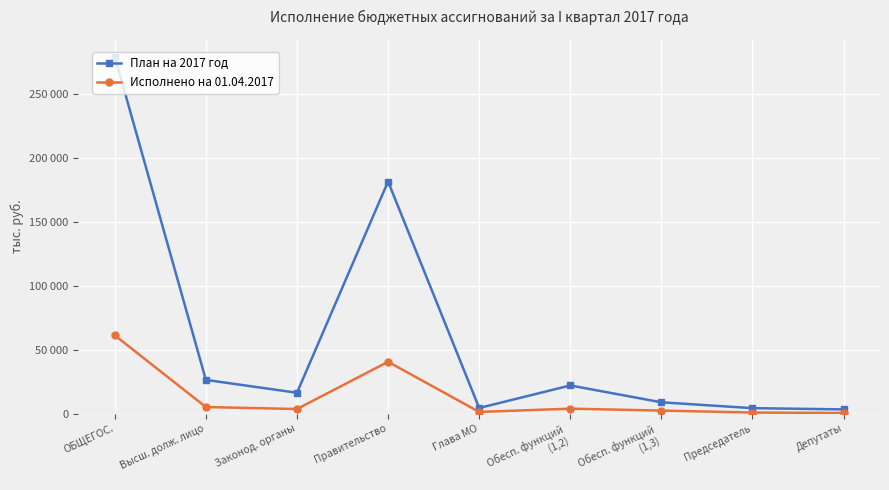

What is the sum of all Исполнено на 01.04.2017 values?

119131.5